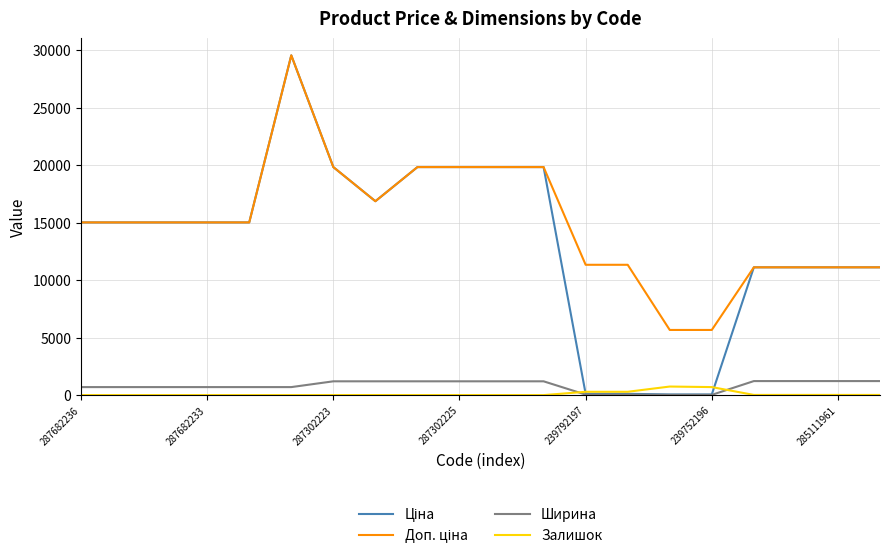

What is the greatest value displayed?

29548.9